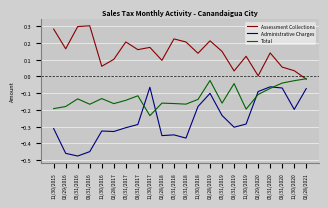

True or false: Administrative Charges has more than 2 interior local peaks.

True